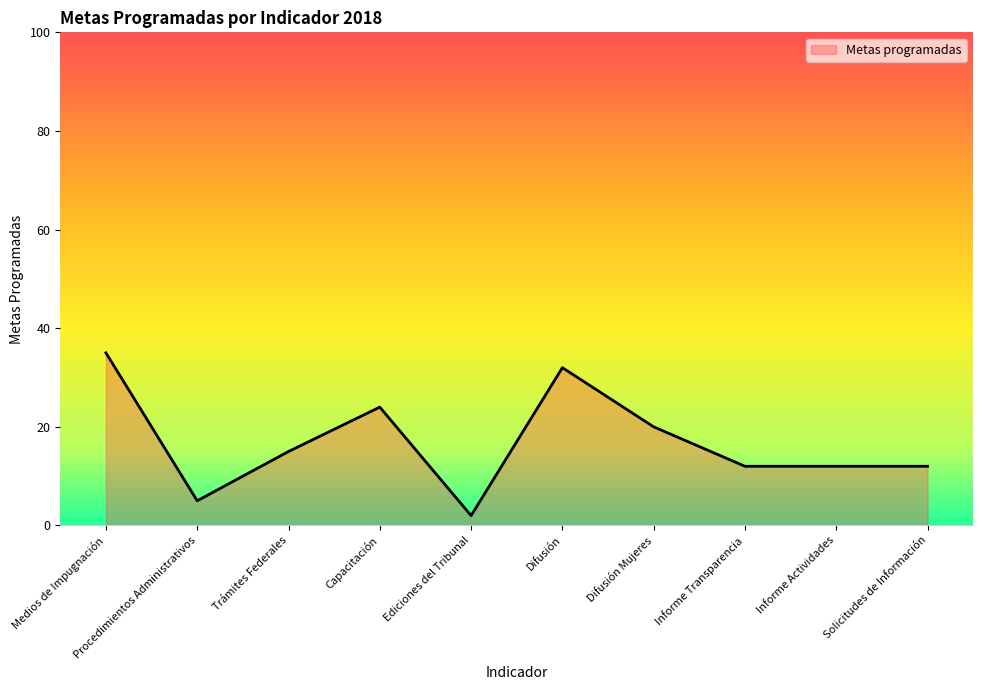

Where does the data first go above 15?

Medios de Impugnación